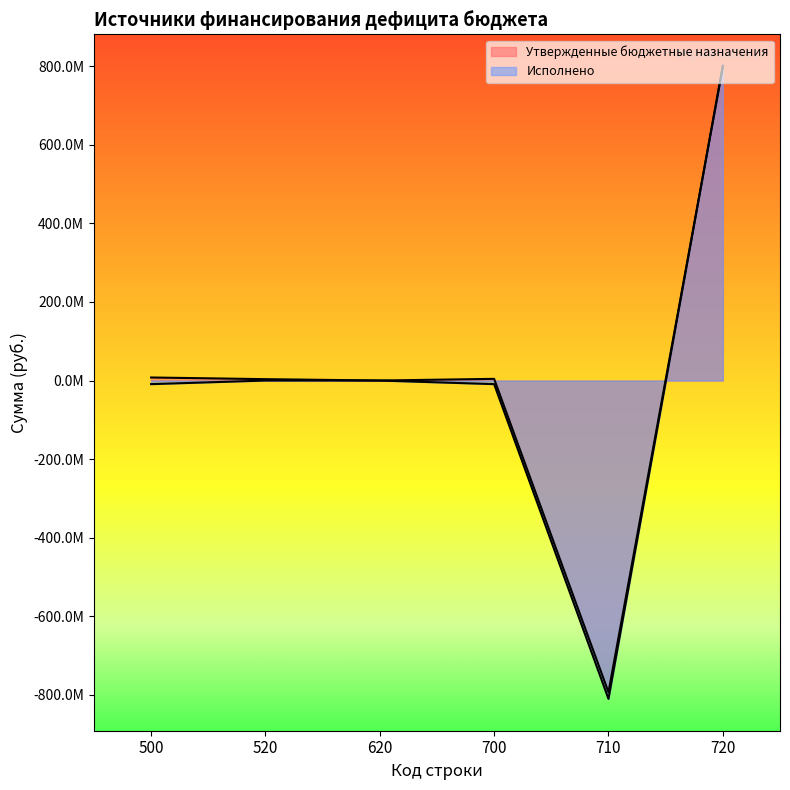

How many data points in Утвержденные бюджетные назначения are above 4265623?

3